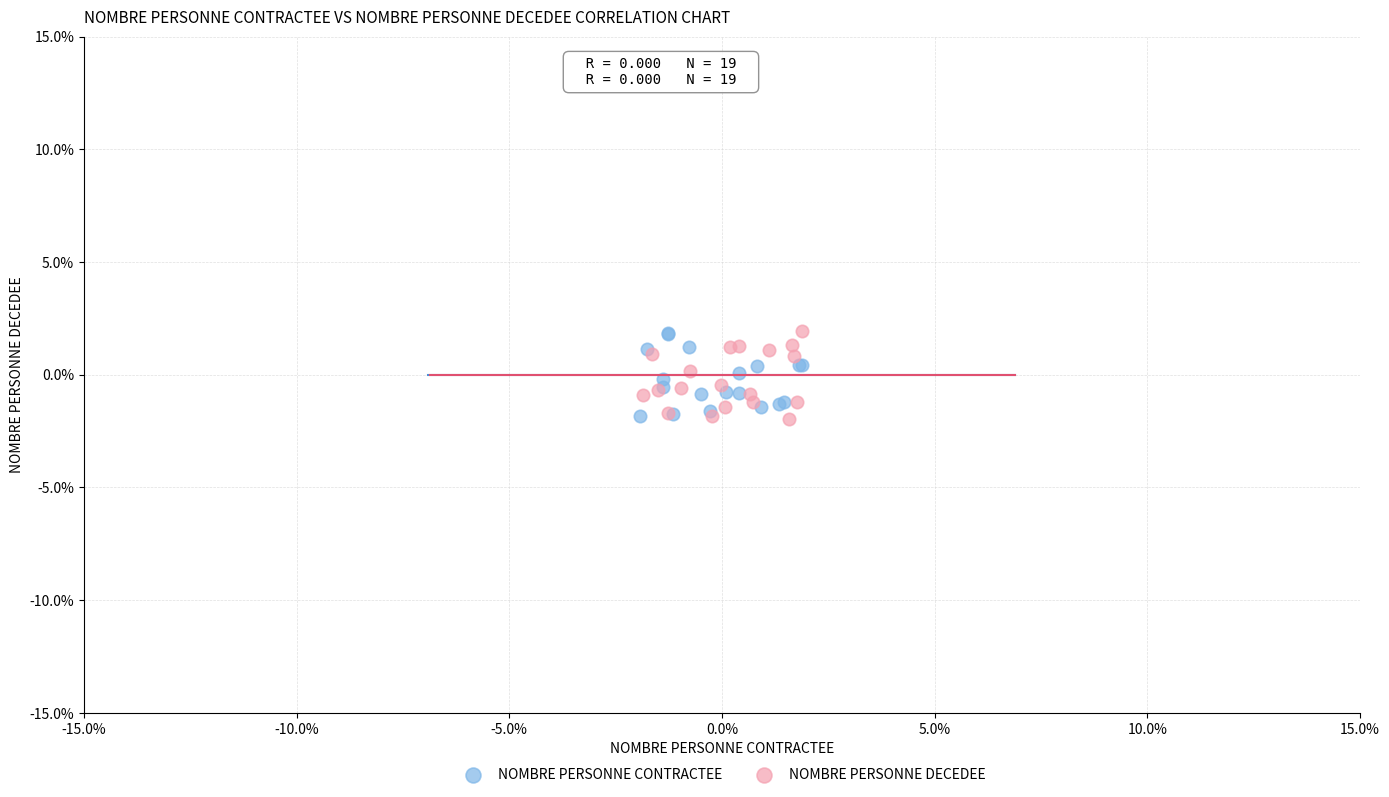

What are all the series names shown in the legend?

NOMBRE PERSONNE CONTRACTEE, NOMBRE PERSONNE DECEDEE